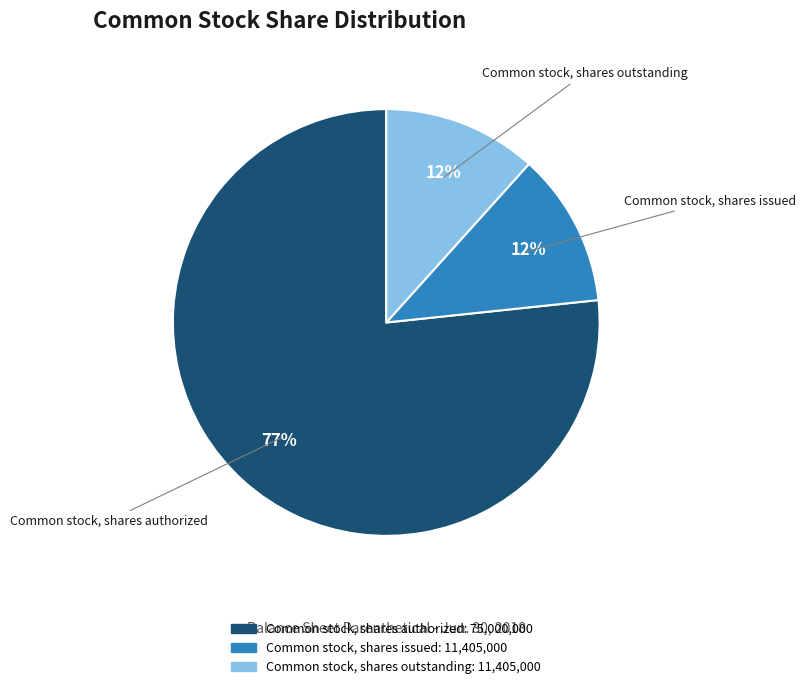

True or false: Common stock, shares issued accounts for 12% of the total.

True